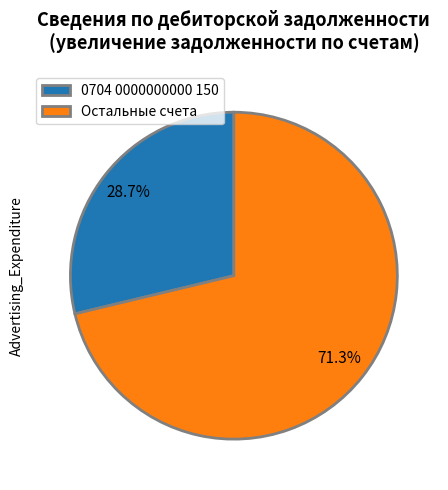

How many segments does this pie chart have?

2